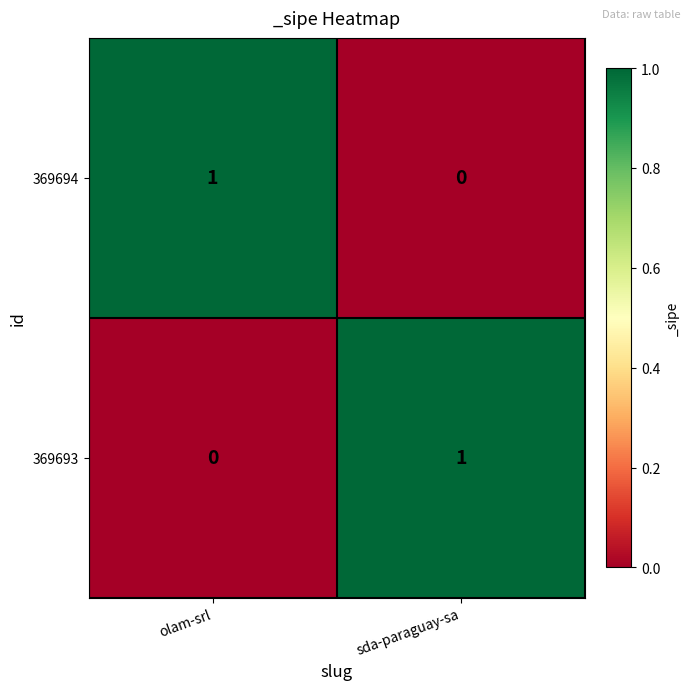

Rank the series at sda-paraguay-sa from highest to lowest value.

369693, 369694